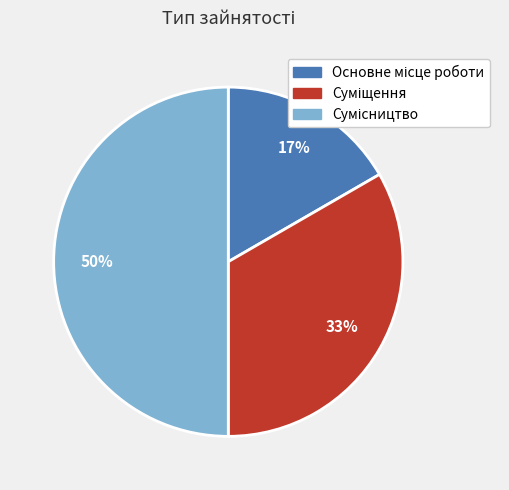

To the nearest percent, what is the average slice percentage?

33%